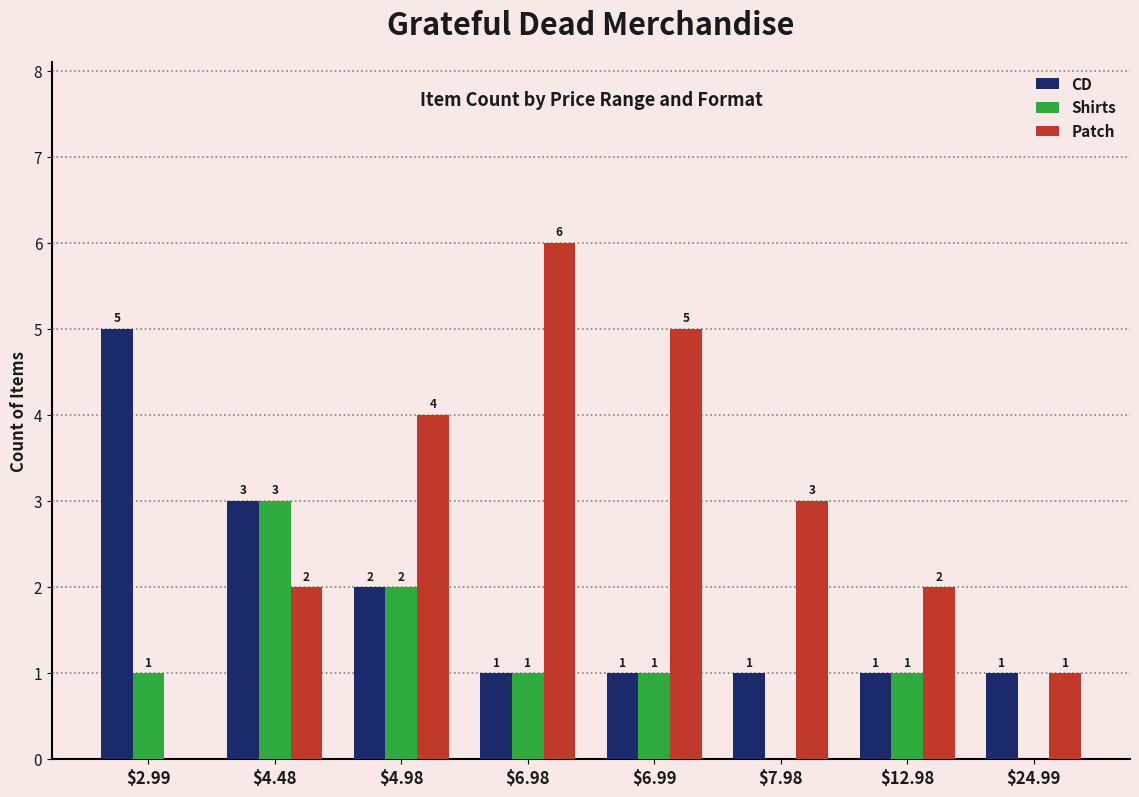

What is the maximum value shown in the chart?

6